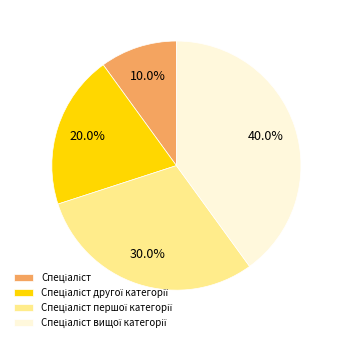

Is there any slice that represents more than half of the pie?

No